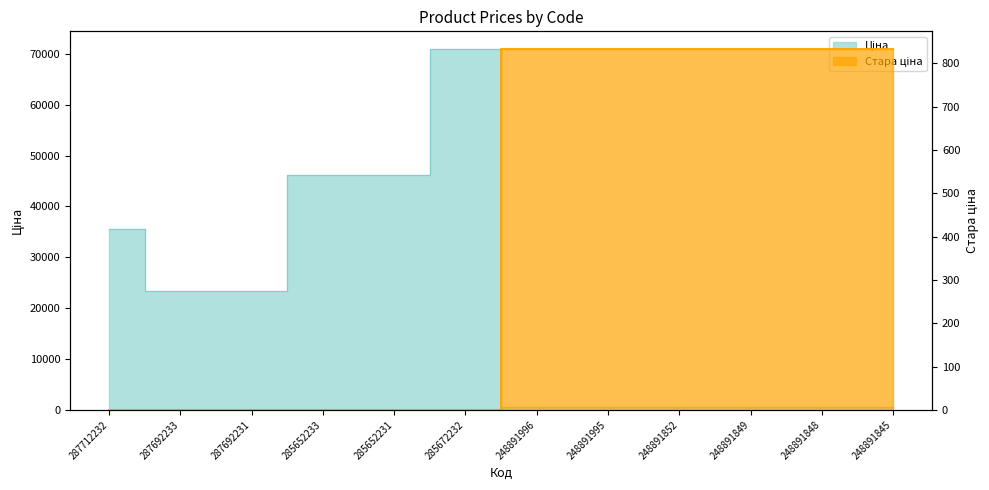

What is the difference between the highest and lowest values at 287692231?

23278.2